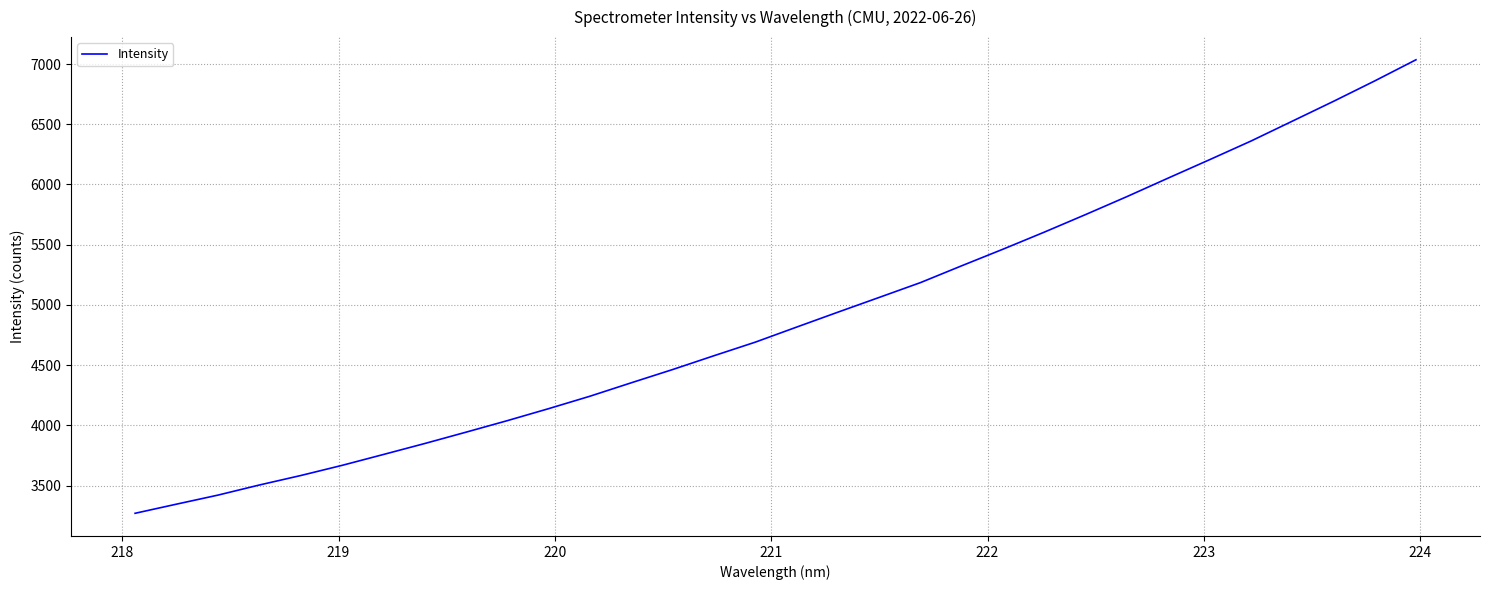

What is the difference between the maximum and minimum values?

3765.6